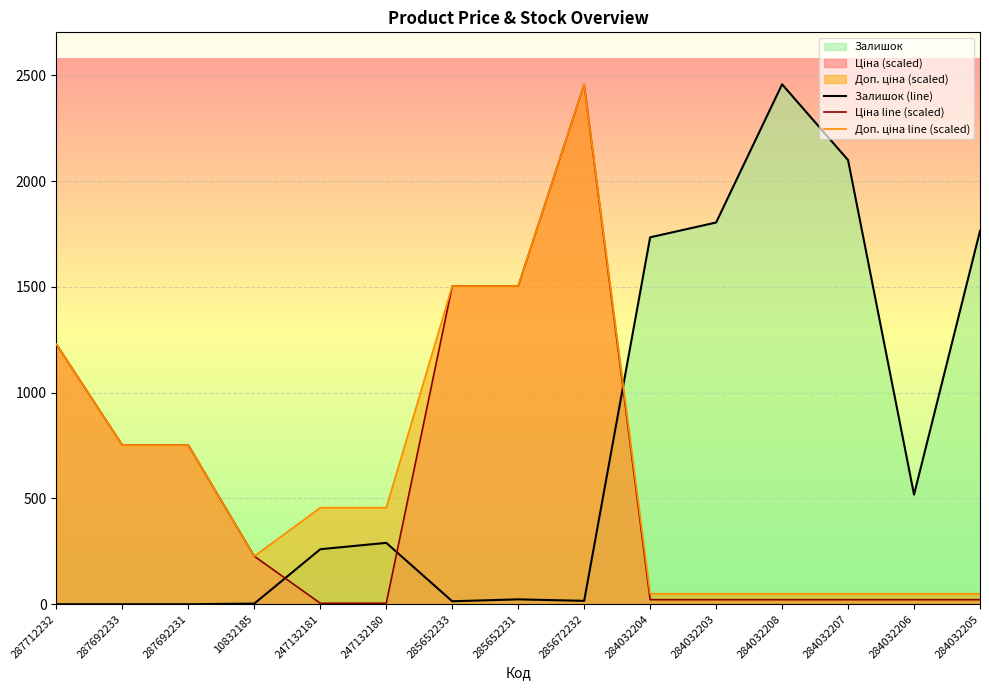

At which label does Доп. ціна line (scaled) first exceed 456?

287712232